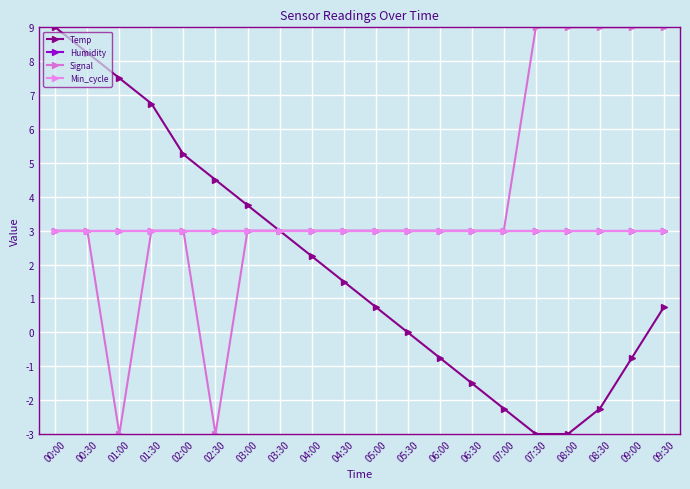

Is this an area chart (filled region under the line)?

No